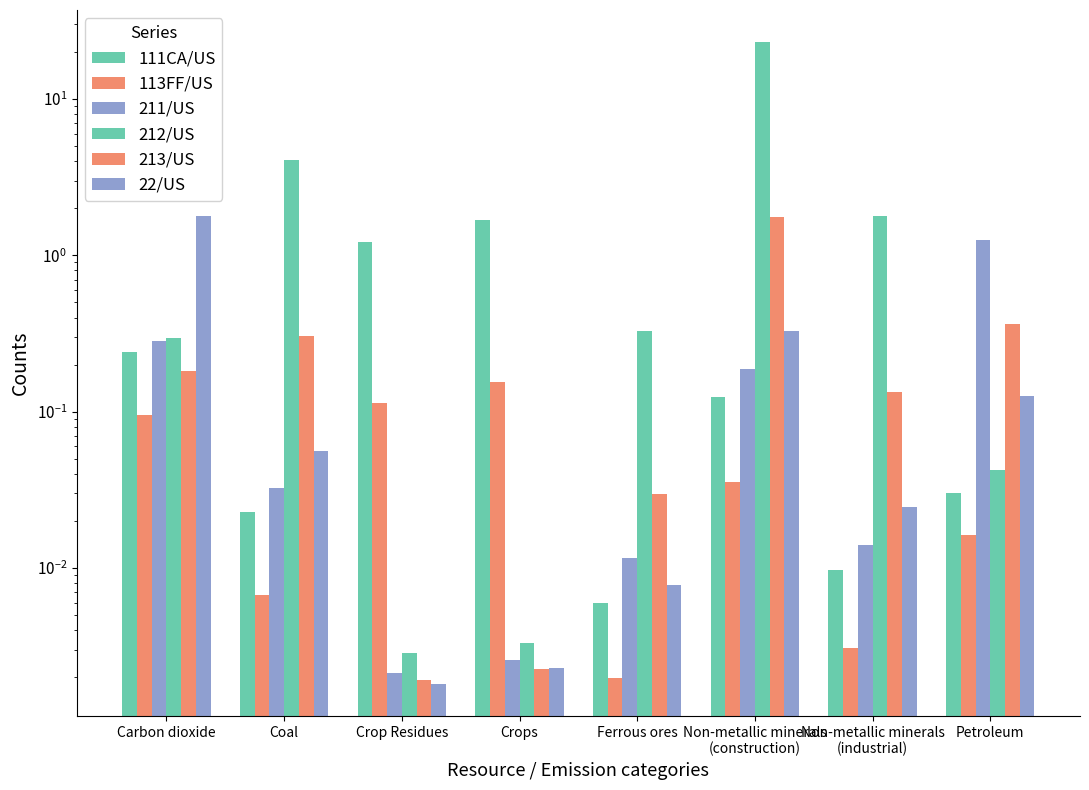

True or false: 22/US has a value of 0.0 at Ferrous ores.

True